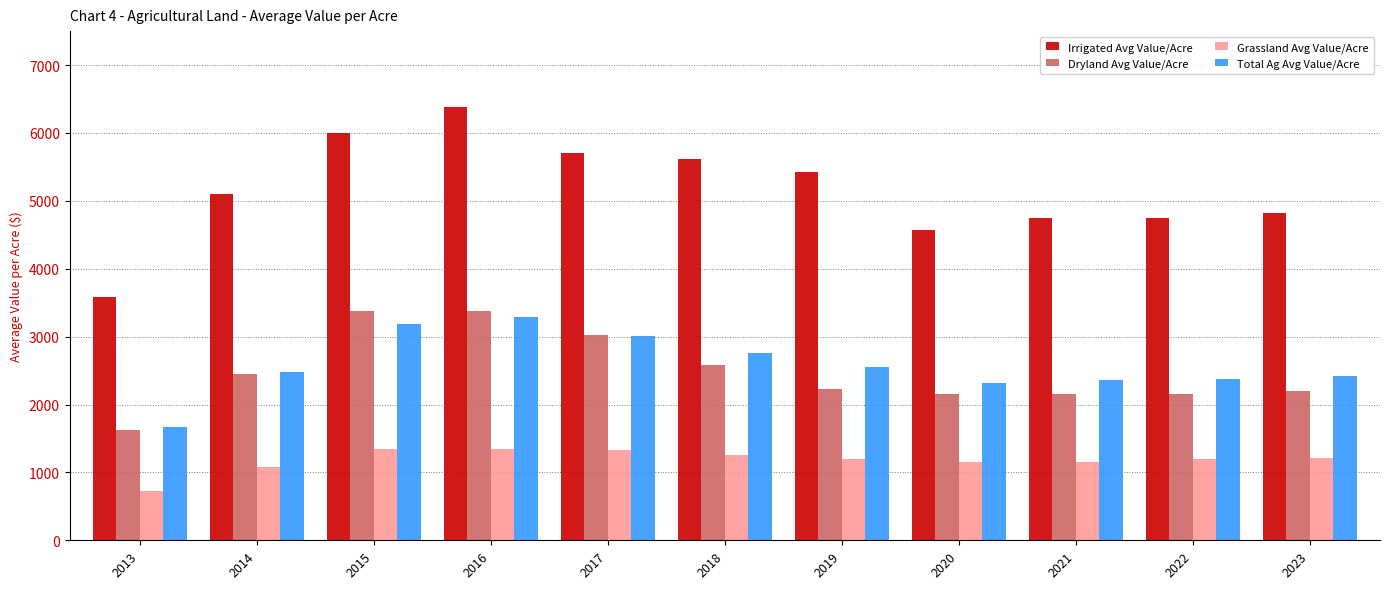

What is the minimum value for Dryland Avg Value/Acre?

1631.3